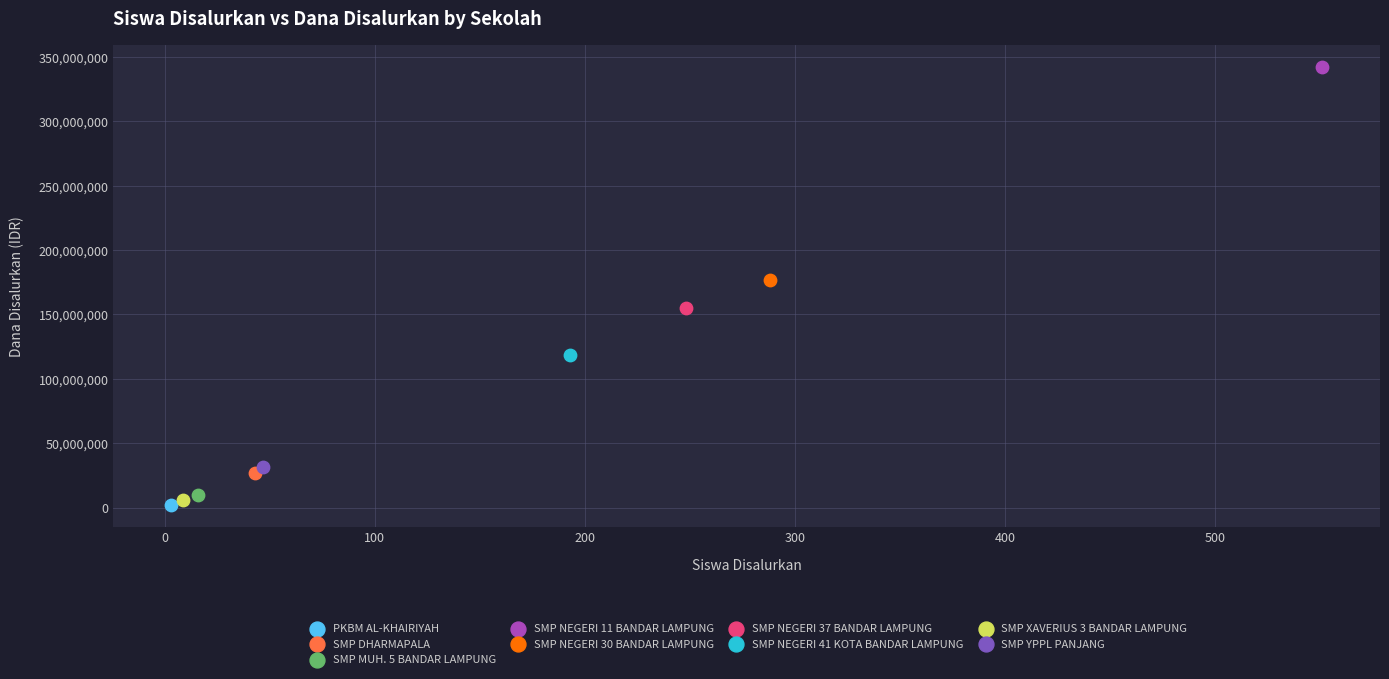

What are all the series names shown in the legend?

PKBM AL-KHAIRIYAH, SMP DHARMAPALA, SMP MUH. 5 BANDAR LAMPUNG, SMP NEGERI 11 BANDAR LAMPUNG, SMP NEGERI 30 BANDAR LAMPUNG, SMP NEGERI 37 BANDAR LAMPUNG, SMP NEGERI 41 KOTA BANDAR LAMPUNG, SMP XAVERIUS 3 BANDAR LAMPUNG, SMP YPPL PANJANG